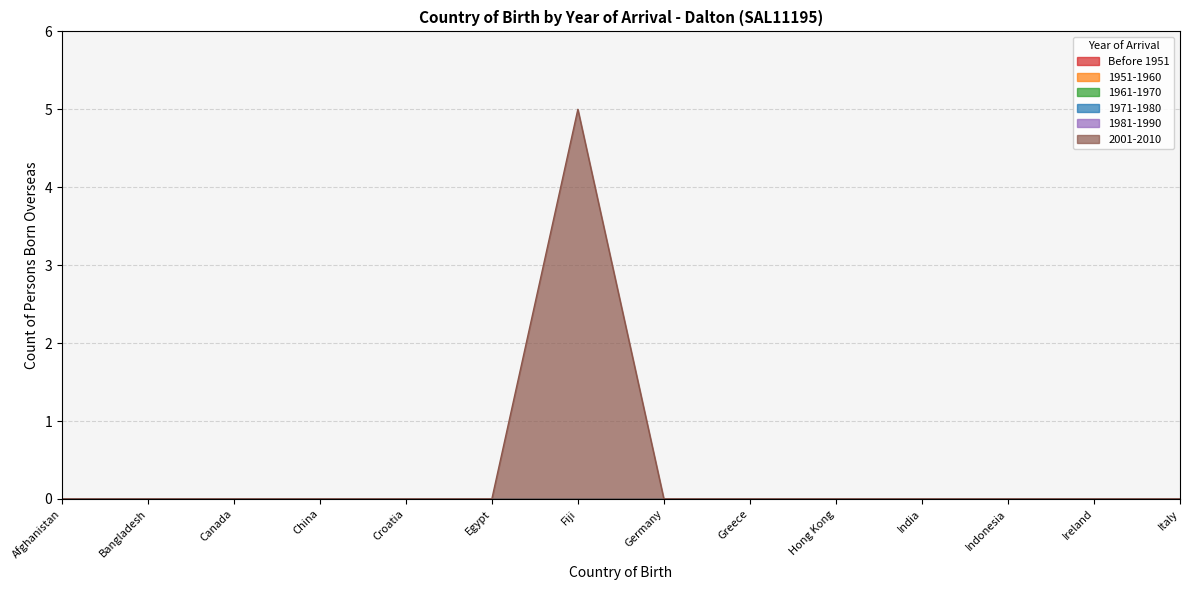

How many lines are shown in the chart?

6